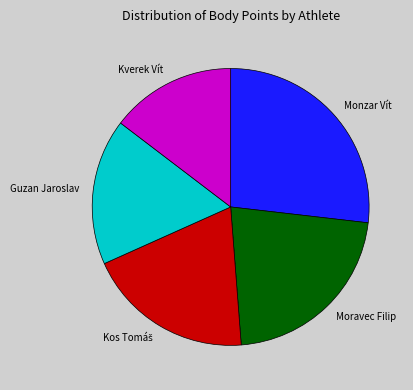

Combined, do Guzan Jaroslav and Kverek Vít account for over 50%?

No